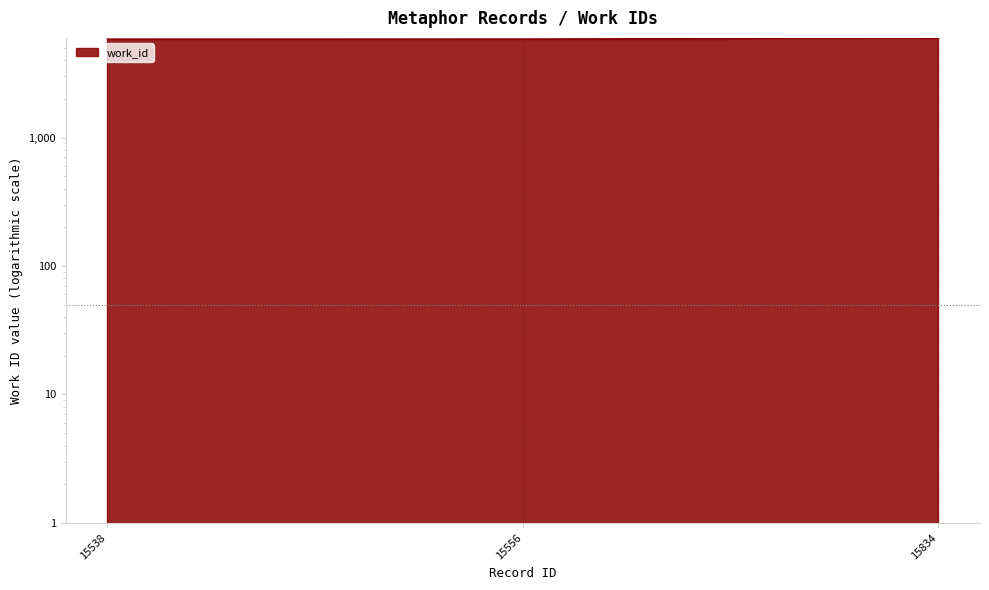

Approximately how many times larger is the value at 15556 compared to 15538?

1.0